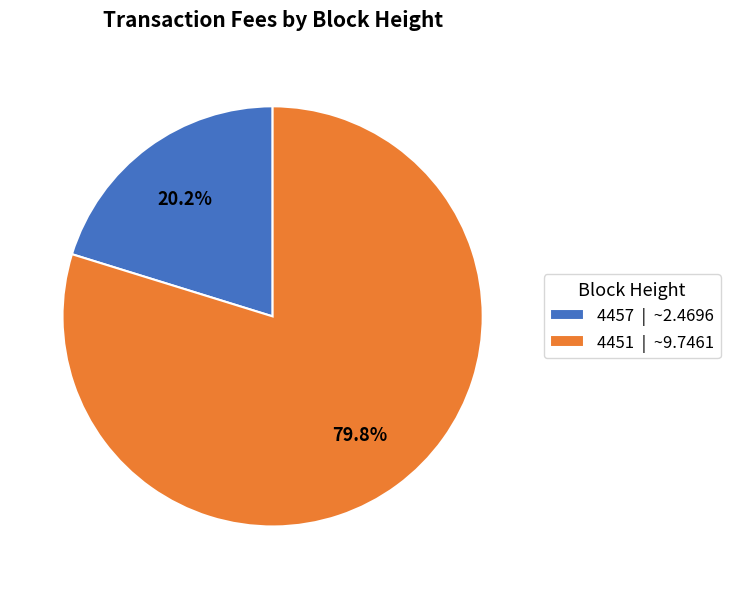

Does any single category account for the majority?

Yes